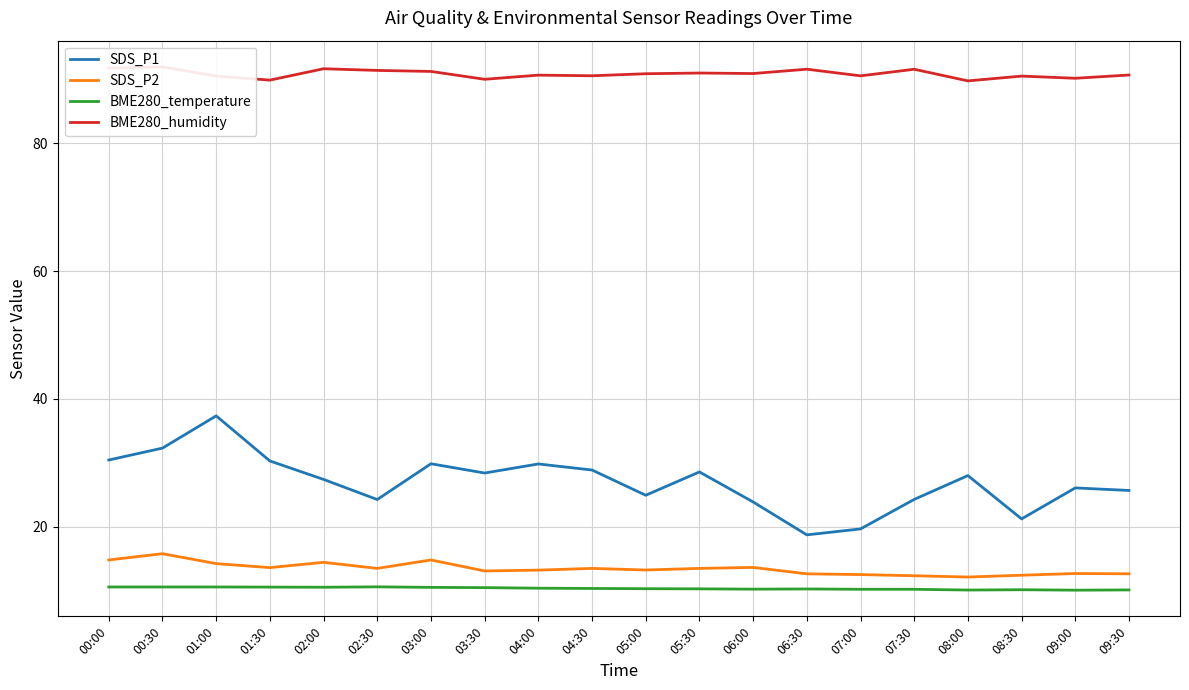

What is the sum of the BME280_temperature values at 04:00 and 00:30?

20.9